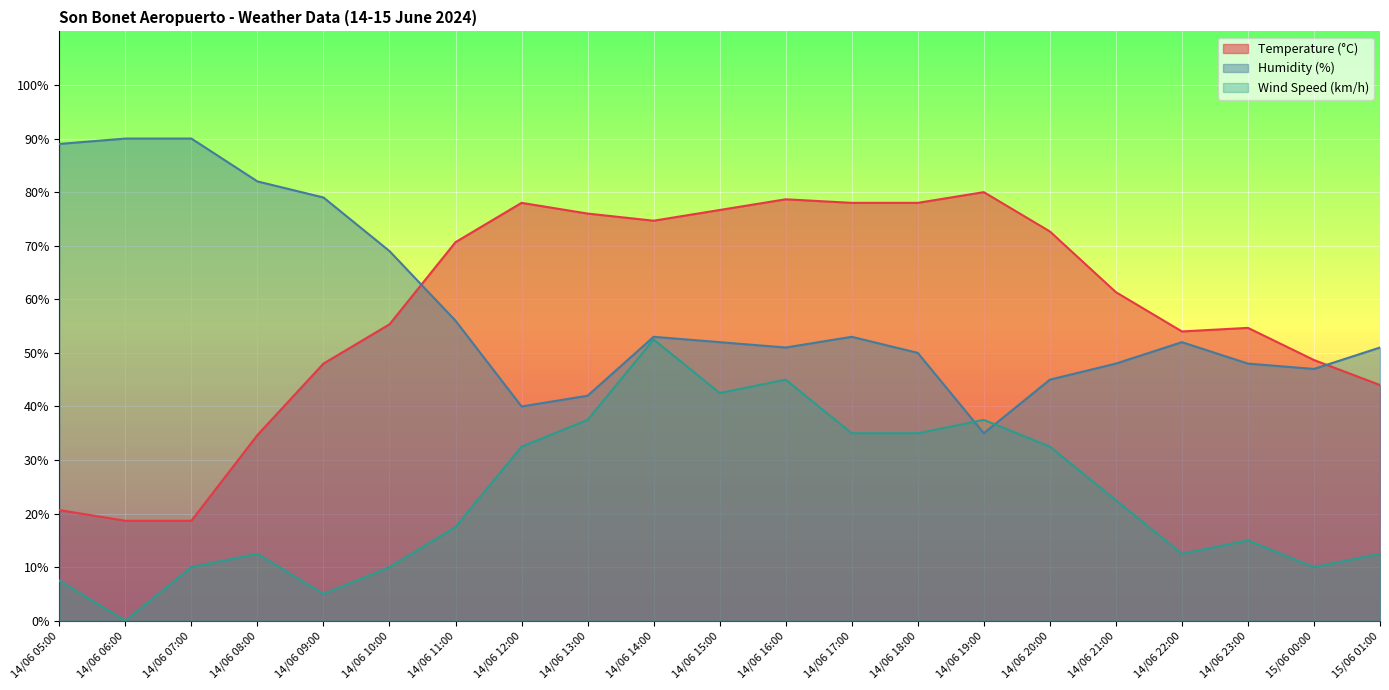

Rank the series at 14/06 18:00 from highest to lowest value.

Temperature (°C), Humidity (%), Wind Speed (km/h)